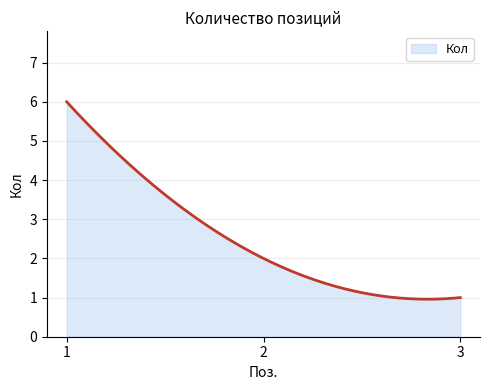

What is the smallest value displayed?

1.0